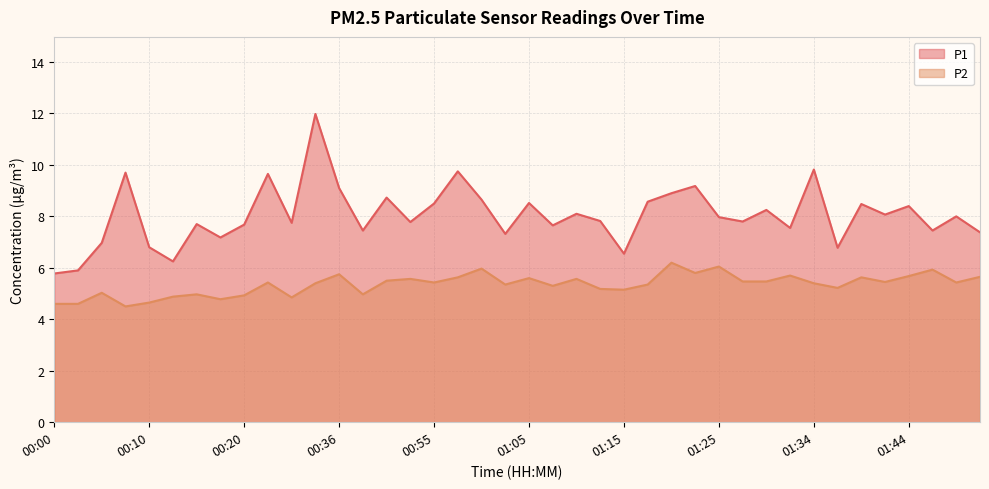

What is the sum of the P2 values at 00:57 and 00:52?

11.2